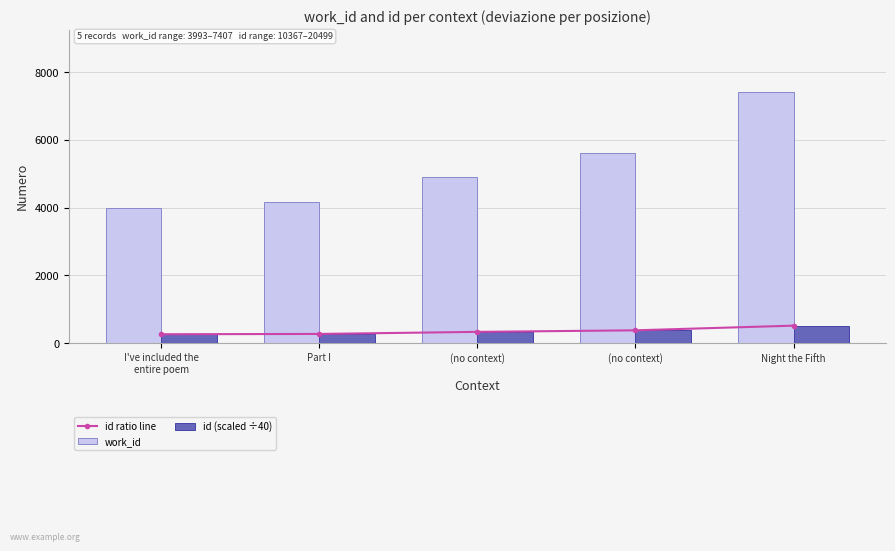

How many values in the id ratio line series exceed 329?

3